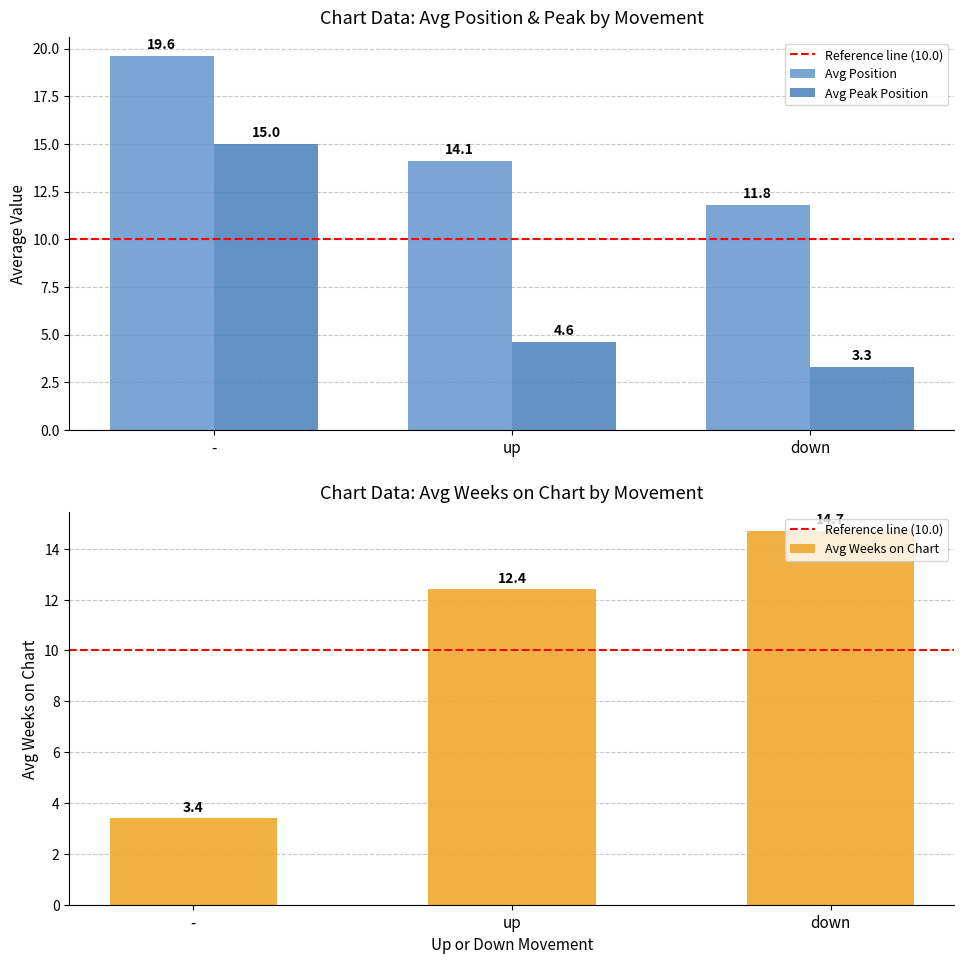

How many bars are there in total?

9